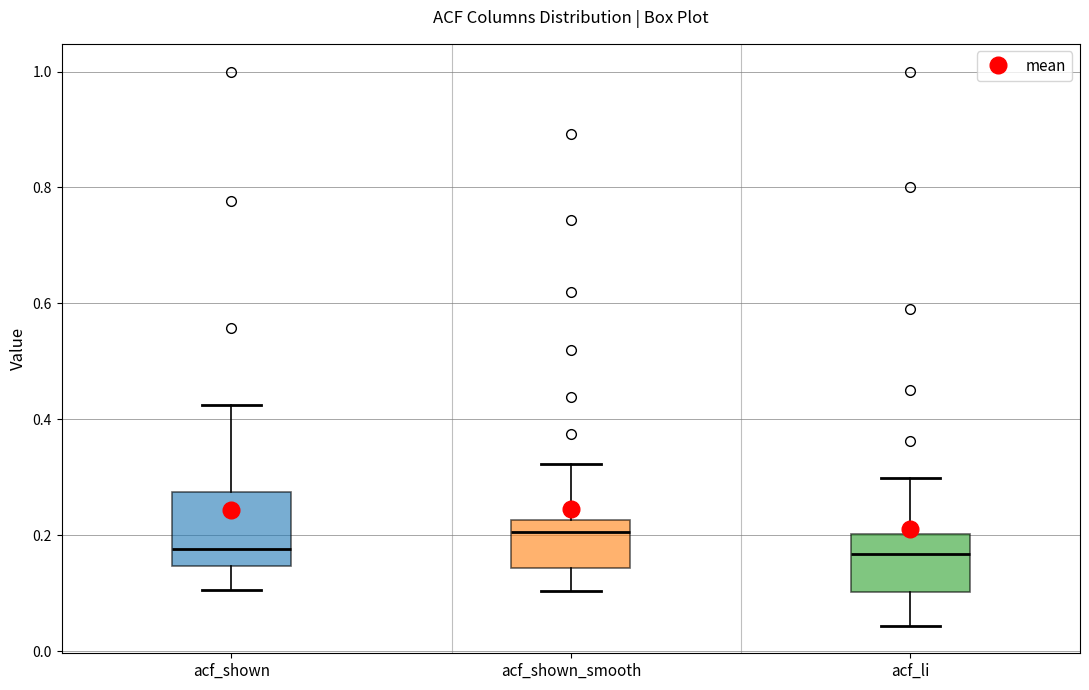

Reading left to right, read every box against the y-axis: the position of its median line, the range the box covers, and the ends of its whiskers. The values are not printed on the chart, so give them approximately, as read against the axis.

acf_shown: median 0.18, box 0.14 to 0.28, whiskers 0.10 to 0.42
acf_shown_smooth: median 0.20, box 0.14 to 0.22, whiskers 0.10 to 0.32
acf_li: median 0.16, box 0.10 to 0.20, whiskers 0.04 to 0.30